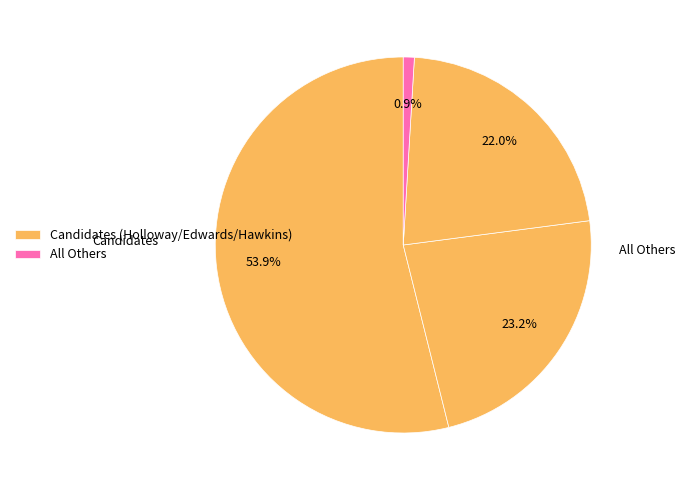

Which category has the smallest portion of the pie?

All Others